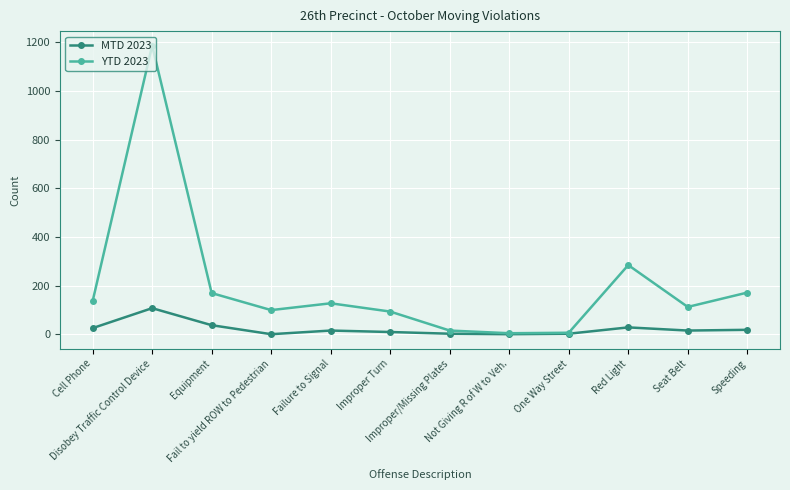

Which series changed the most between Failure to Signal and Improper/Missing Plates?

YTD 2023